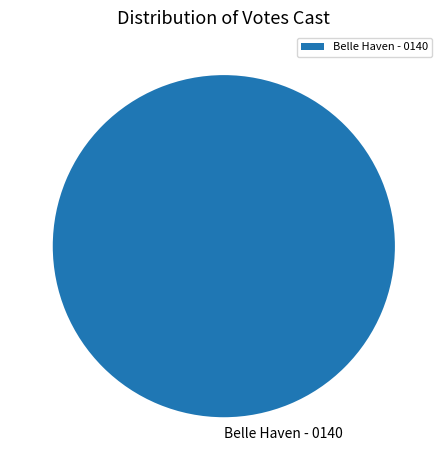

Is it true that Belle Haven - 0140 is 87% of the pie?

False